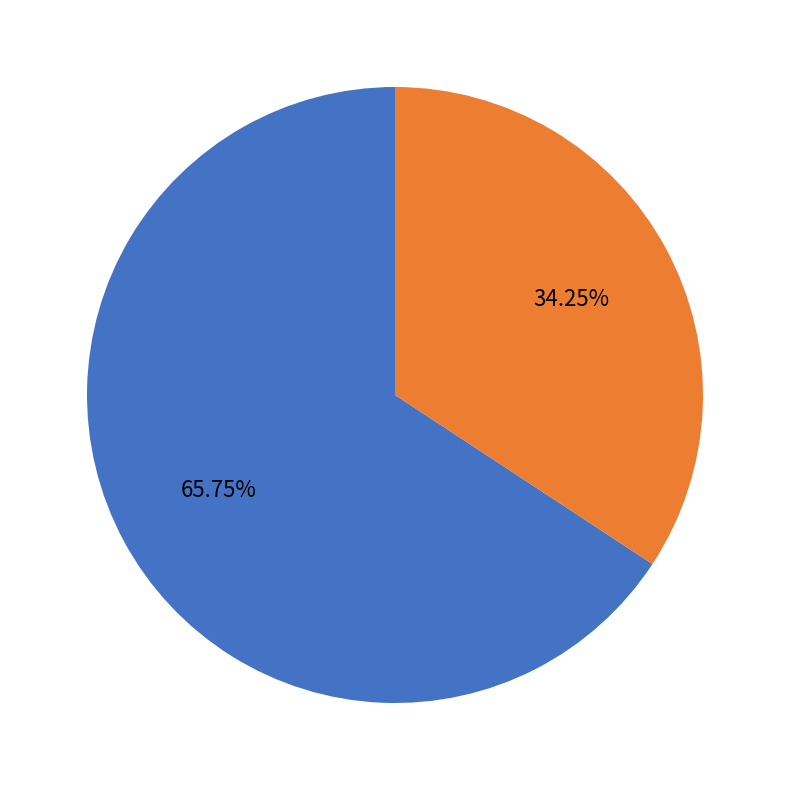

How many slices are in this pie chart?

2